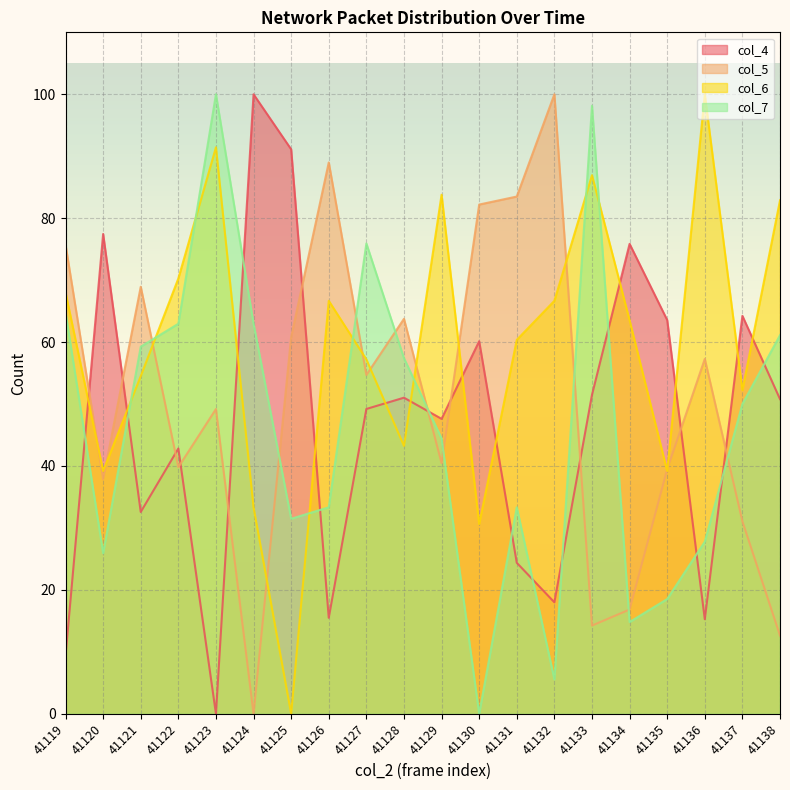

Between 41122 and 41135, which is larger?

41135